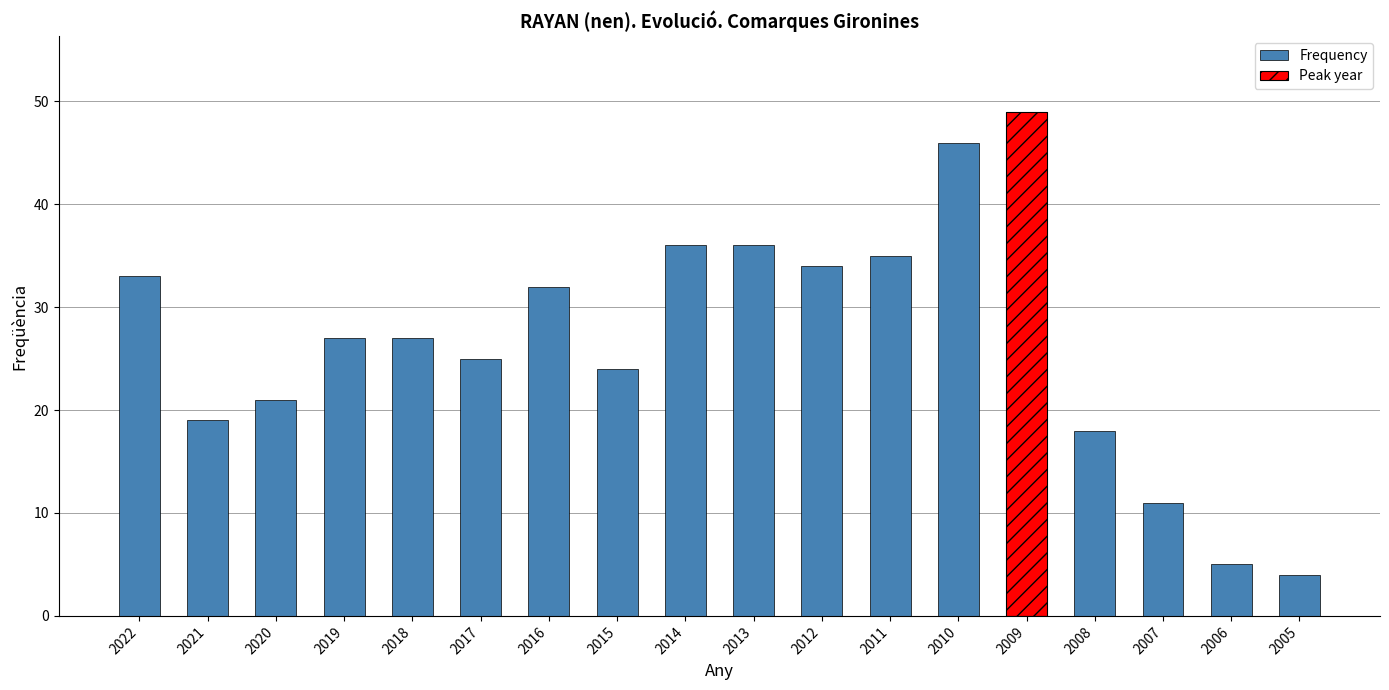

Rank the categories by value from highest to lowest.

2009, 2010, 2014, 2013, 2011, 2012, 2022, 2016, 2019, 2018, 2017, 2015, 2020, 2021, 2008, 2007, 2006, 2005